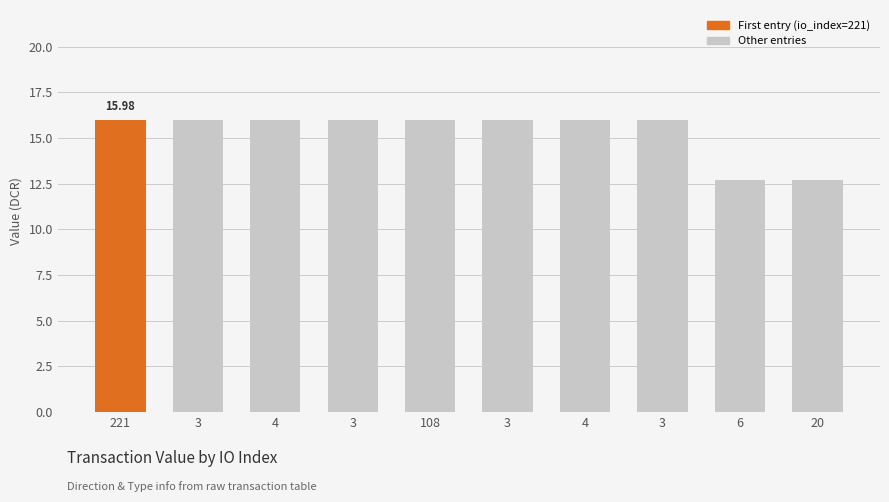

How many bars are there in total?

10